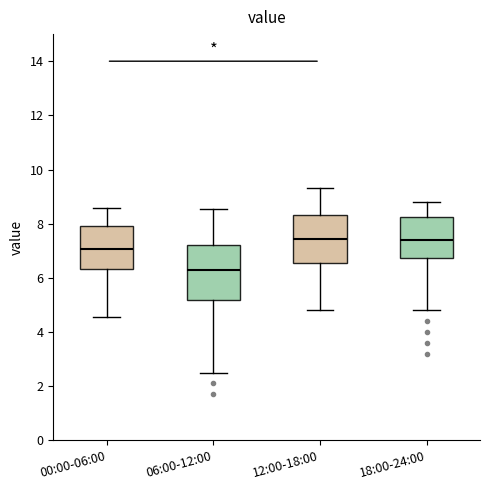

Reading left to right, transcribe this box plot: for each box, give where its median line is, the range the box spans, and where its two whiskers end, as read against the y-axis. The values are not printed on the chart, so give them approximately, as read against the axis.

00:00-06:00: median 7.0, box 6.4 to 8.0, whiskers 4.6 to 8.6
06:00-12:00: median 6.4, box 5.2 to 7.2, whiskers 2.6 to 8.6
12:00-18:00: median 7.4, box 6.6 to 8.4, whiskers 4.8 to 9.4
18:00-24:00: median 7.4, box 6.8 to 8.2, whiskers 4.8 to 8.8